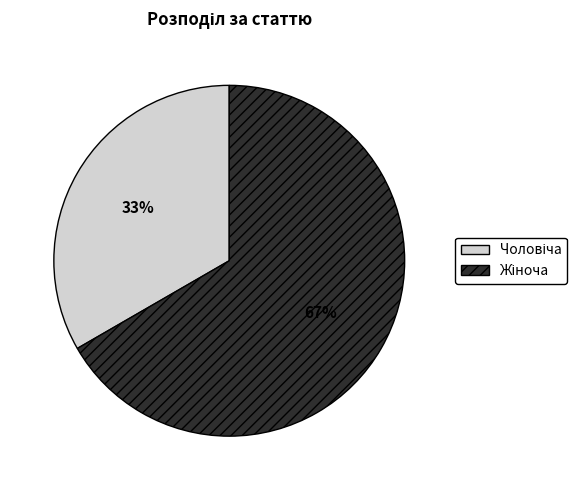

To the nearest percent, what is the average slice percentage?

50%